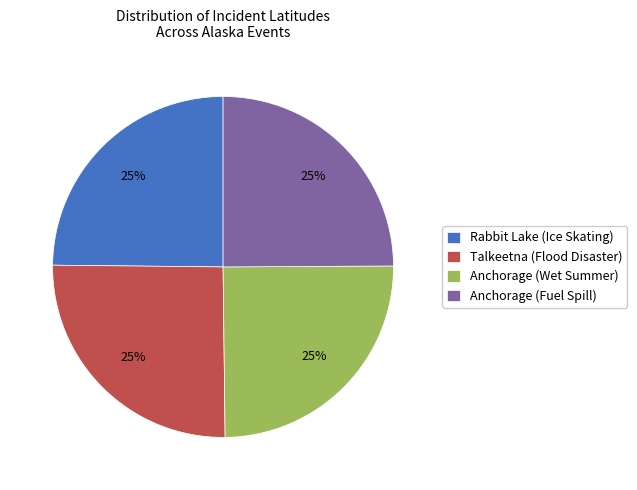

To the nearest percent, what percentage of the pie is Anchorage (Wet Summer)?

25%